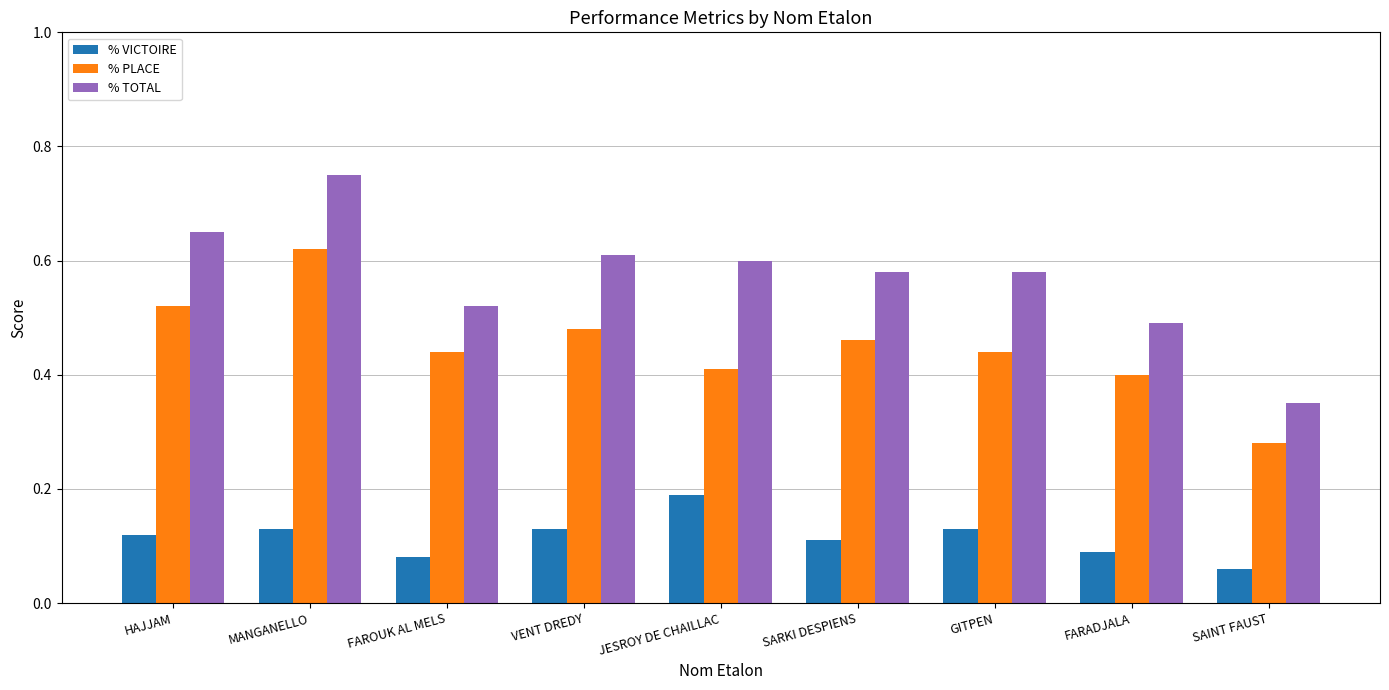

At which label does % TOTAL reach its minimum?

SAINT FAUST